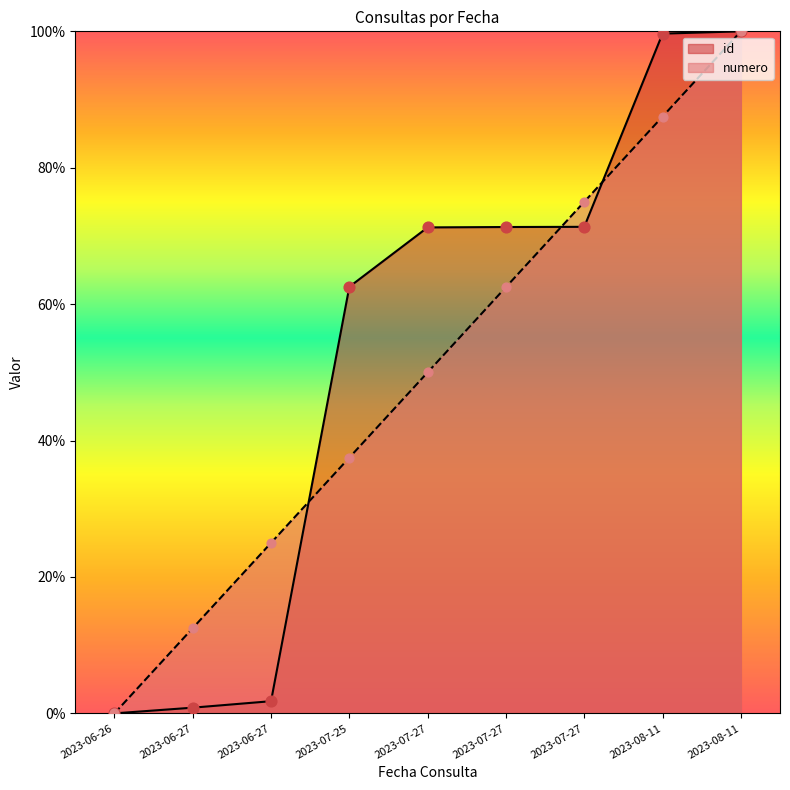

At how many categories does at least one series exceed 4?

8